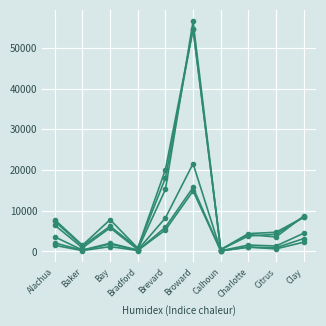

How many lines are shown in the chart?

6